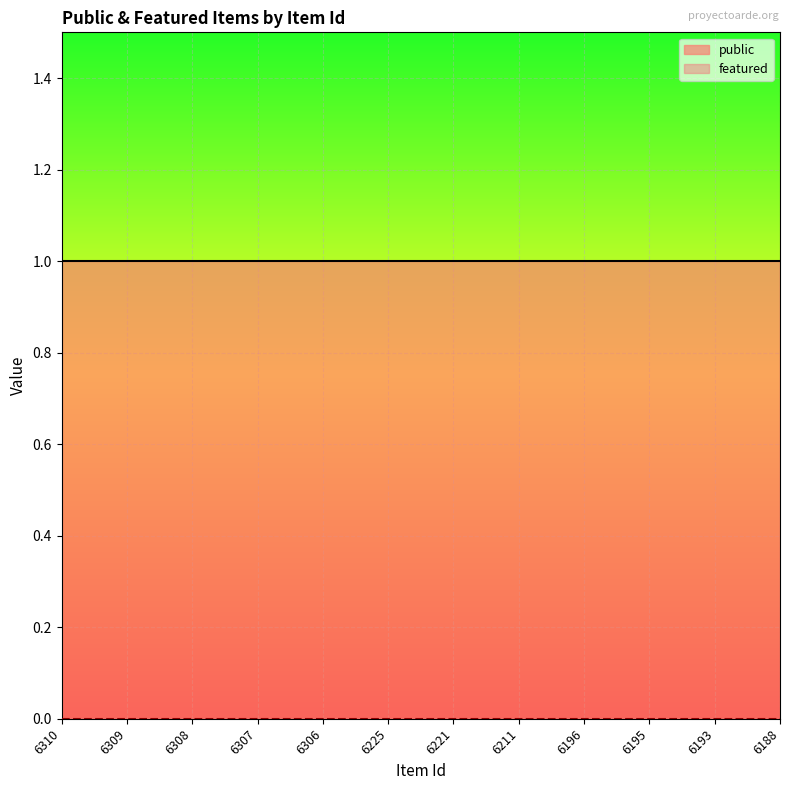

True or false: featured and public cross at least once.

False